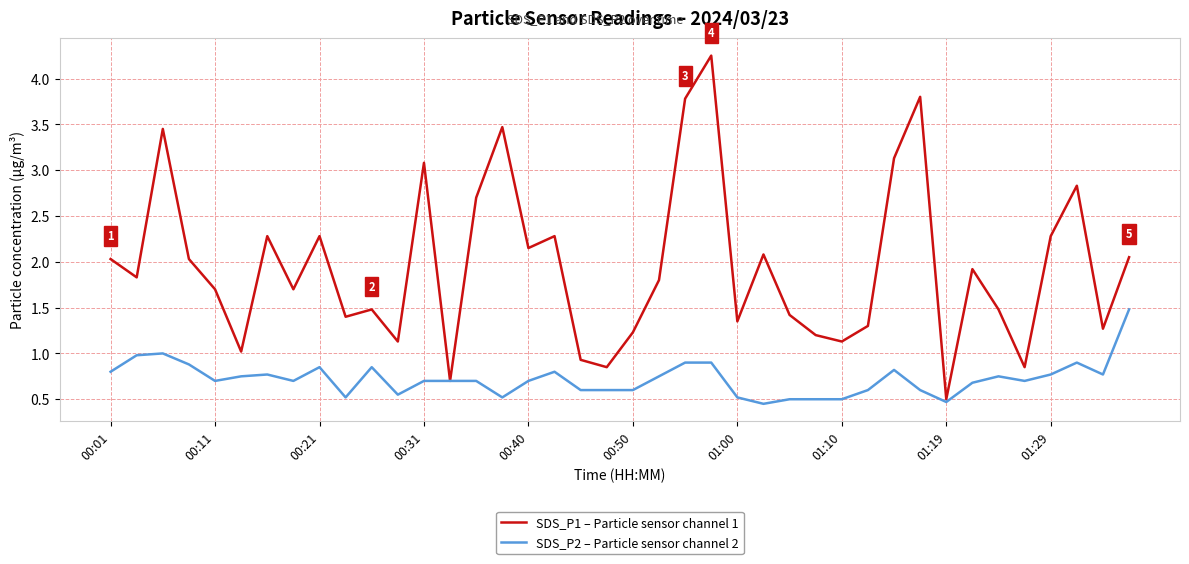

Which series has the largest range (max minus min)?

SDS_P1 – Particle sensor channel 1